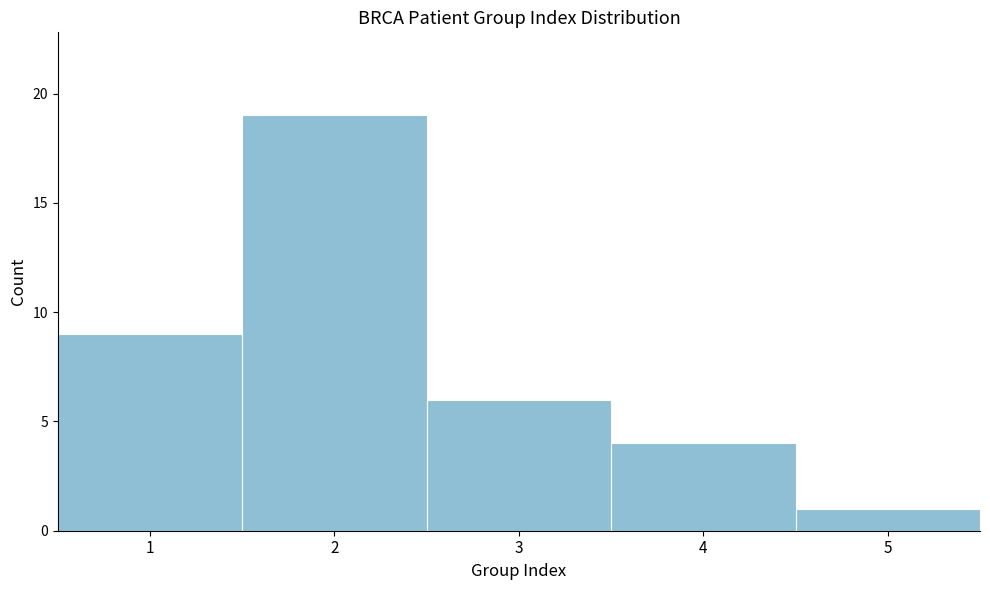

Reading left to right, transcribe this chart: for each bar, give the range it covers on the x-axis and its height. The values are not printed on the chart, so give them approximately, as read against the axis.

0.5 to 1.5: 9
1.5 to 2.5: 19
2.5 to 3.5: 6
3.5 to 4.5: 4
4.5 to 5.5: 1